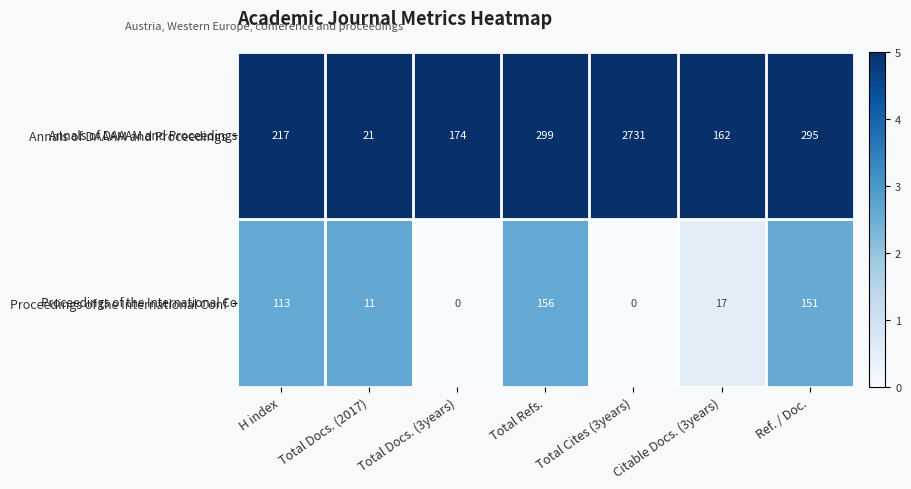

At which label does Proceedings of the International Conf first exceed 17?

H index